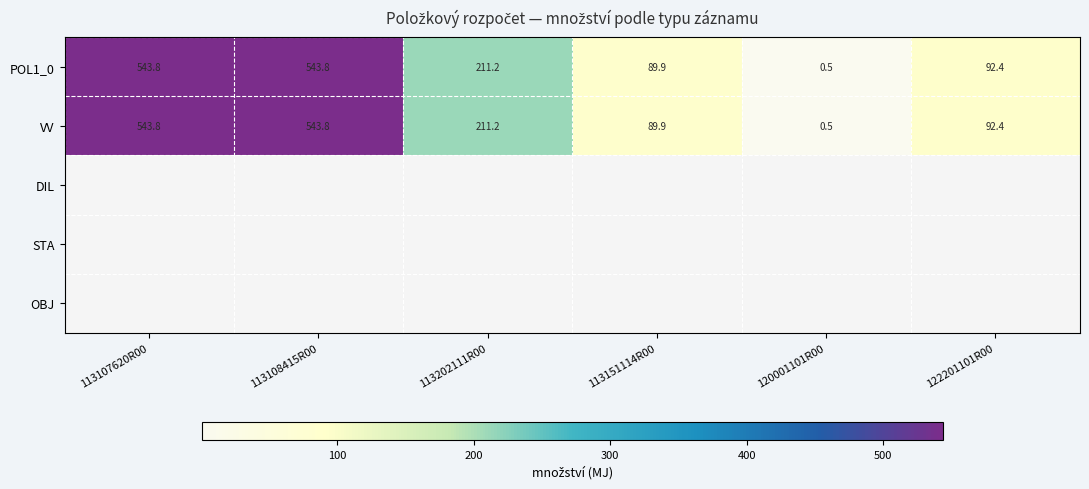

At 113108415R00, list the series in order from smallest to largest.

POL1_0, VV, DIL, STA, OBJ